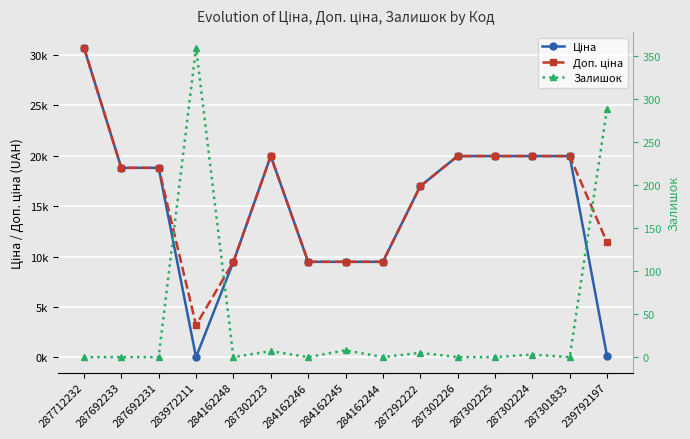

True or false: Залишок has more than 1 points higher than both neighbors.

True